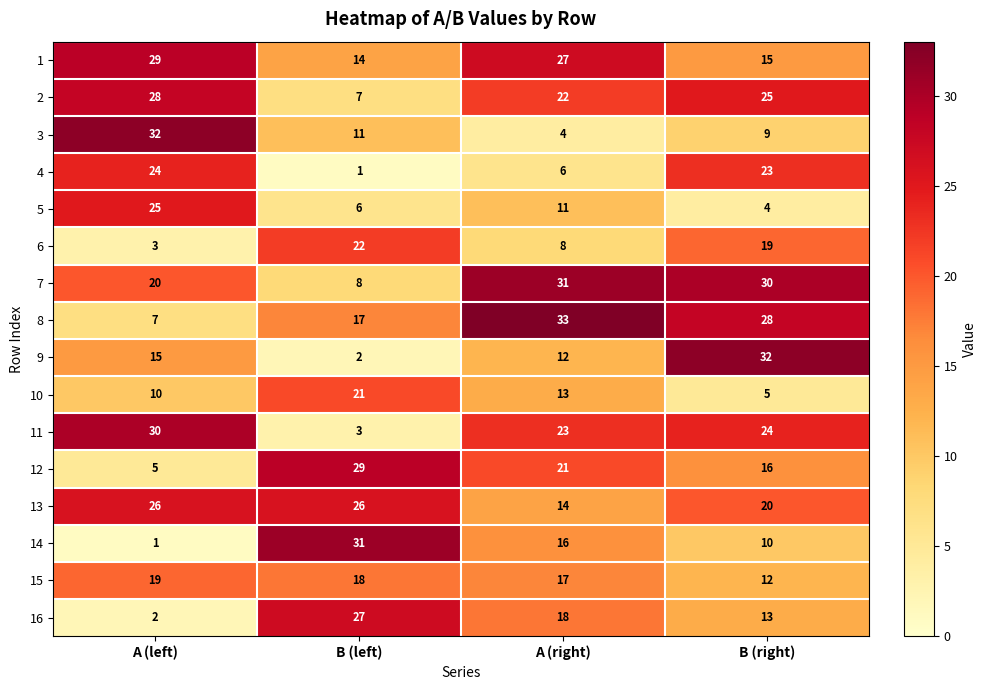

The value of 11 at A (right) is 31. True or false?

False